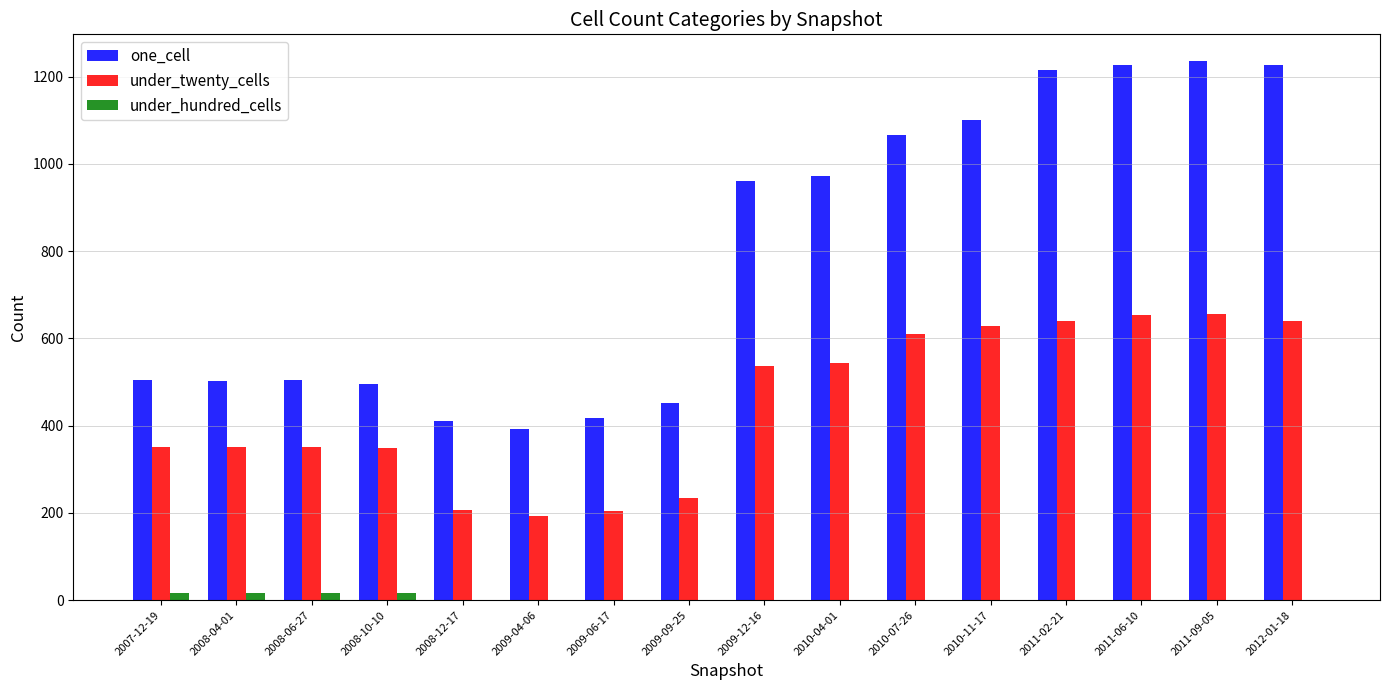

What is the maximum value shown in the chart?

1235